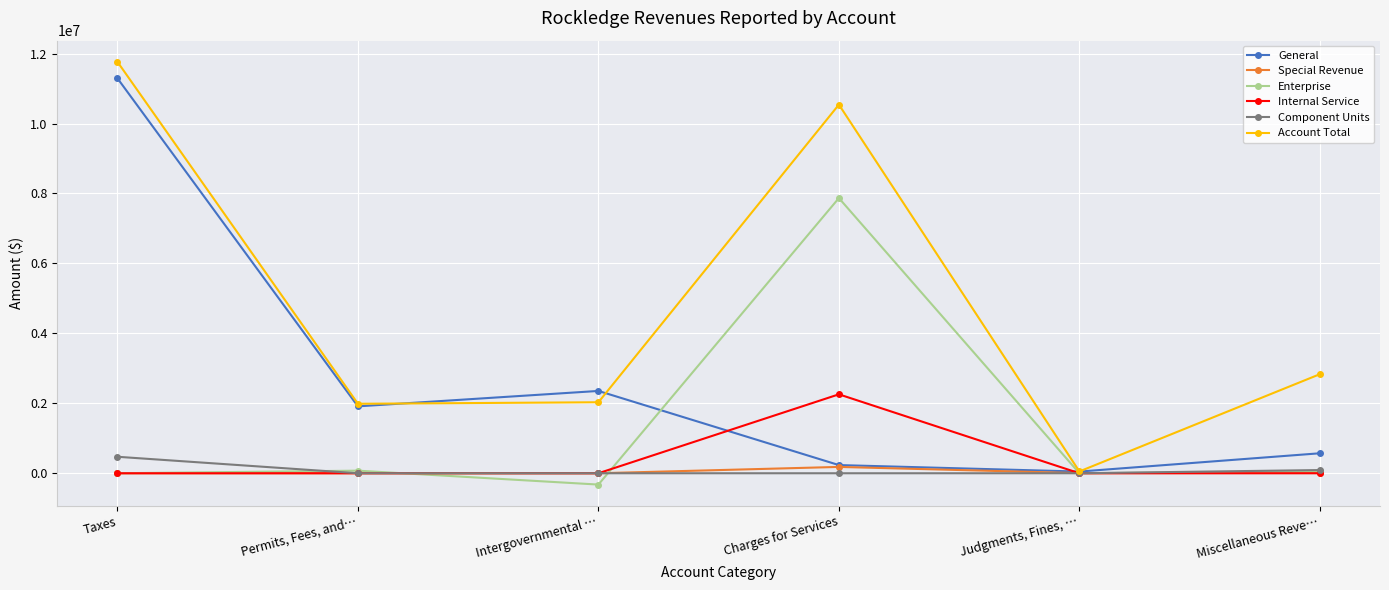

Which category has the highest value in the Internal Service series?

Charges for Services